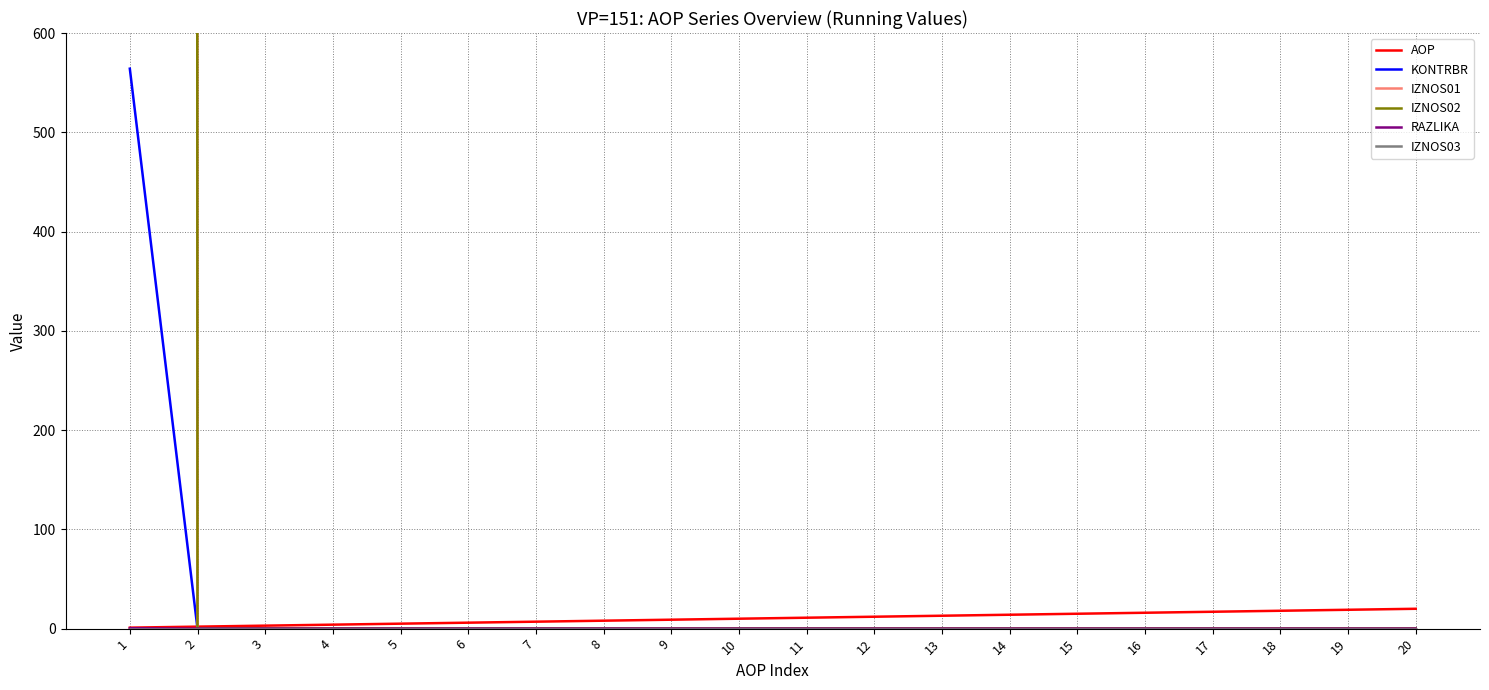

Reading right to left, list all the values displayed in this chart.

AOP: 20.0	19.0	18.0	17.0	16.0	15.0	14.0	13.0	12.0	11.0	10.0	9.0	8.0	7.0	6.0	5.0	4.0	3.0	2.0	1.0
KONTRBR: 0.0	0.0	0.0	0.0	0.0	0.0	0.0	0.0	0.0	0.0	0.0	0.0	0.0	0.0	0.0	0.0	0.0	0.0	0.0	564.1
IZNOS01: 0.0	0.0	0.0	0.0	0.0	0.0	0.0	0.0	0.0	0.0	0.0	0.0	0.0	0.0	0.0	0.0	0.0	0.0	0.0	179860.6
IZNOS02: 0.0	0.0	0.0	0.0	0.0	0.0	0.0	0.0	0.0	0.0	0.0	0.0	0.0	0.0	0.0	0.0	0.0	0.0	0.0	192106.0
RAZLIKA: 0.0	0.0	0.0	0.0	0.0	0.0	0.0	0.0	0.0	0.0	0.0	0.0	0.0	0.0	0.0	0.0	0.0	0.0	0.0	0.4
IZNOS03: 0.0	0.0	0.0	0.0	0.0	0.0	0.0	0.0	0.0	0.0	0.0	0.0	0.0	0.0	0.0	0.0	0.0	0.0	0.0	0.0